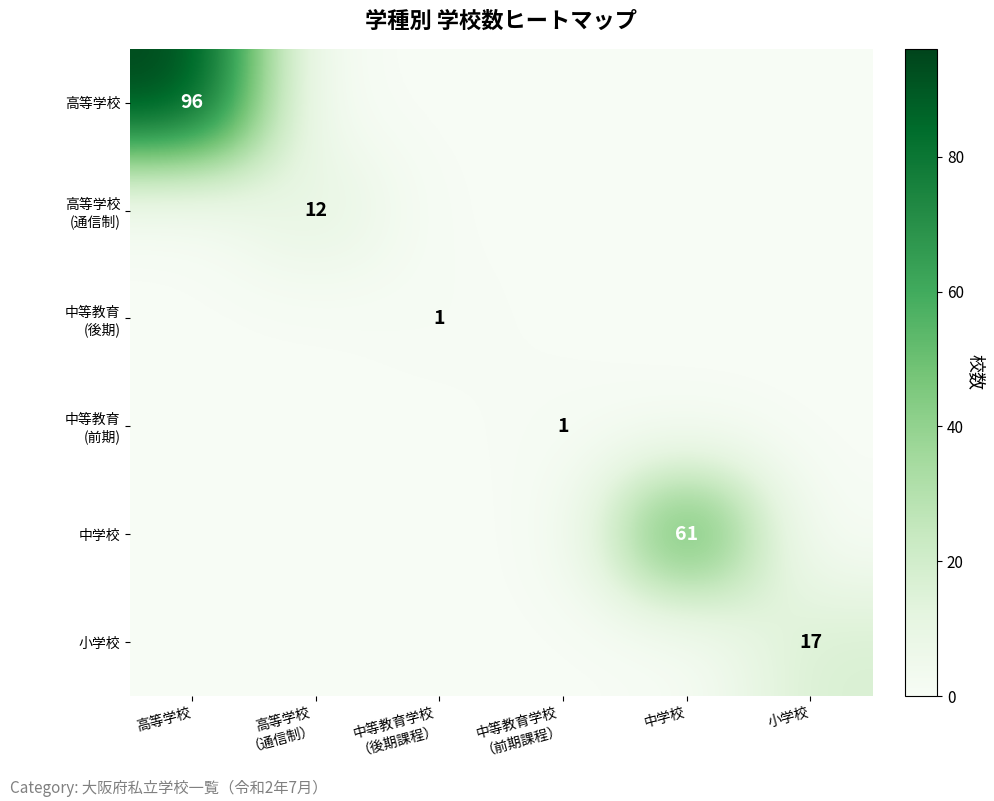

The 小学校 series shows 24 at 小学校. True or false?

False